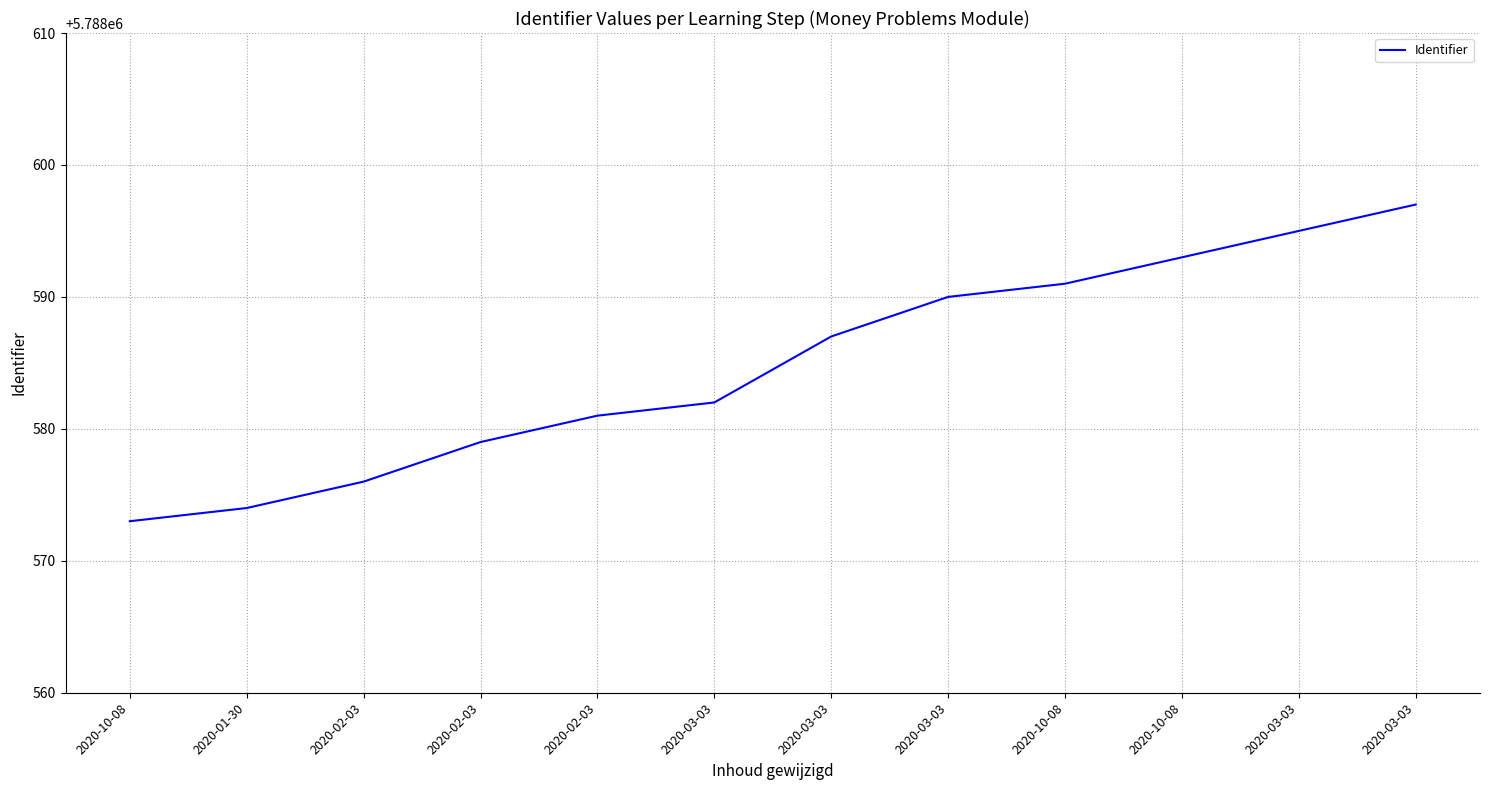

At which label does the data first exceed 5788587?

2020-03-03